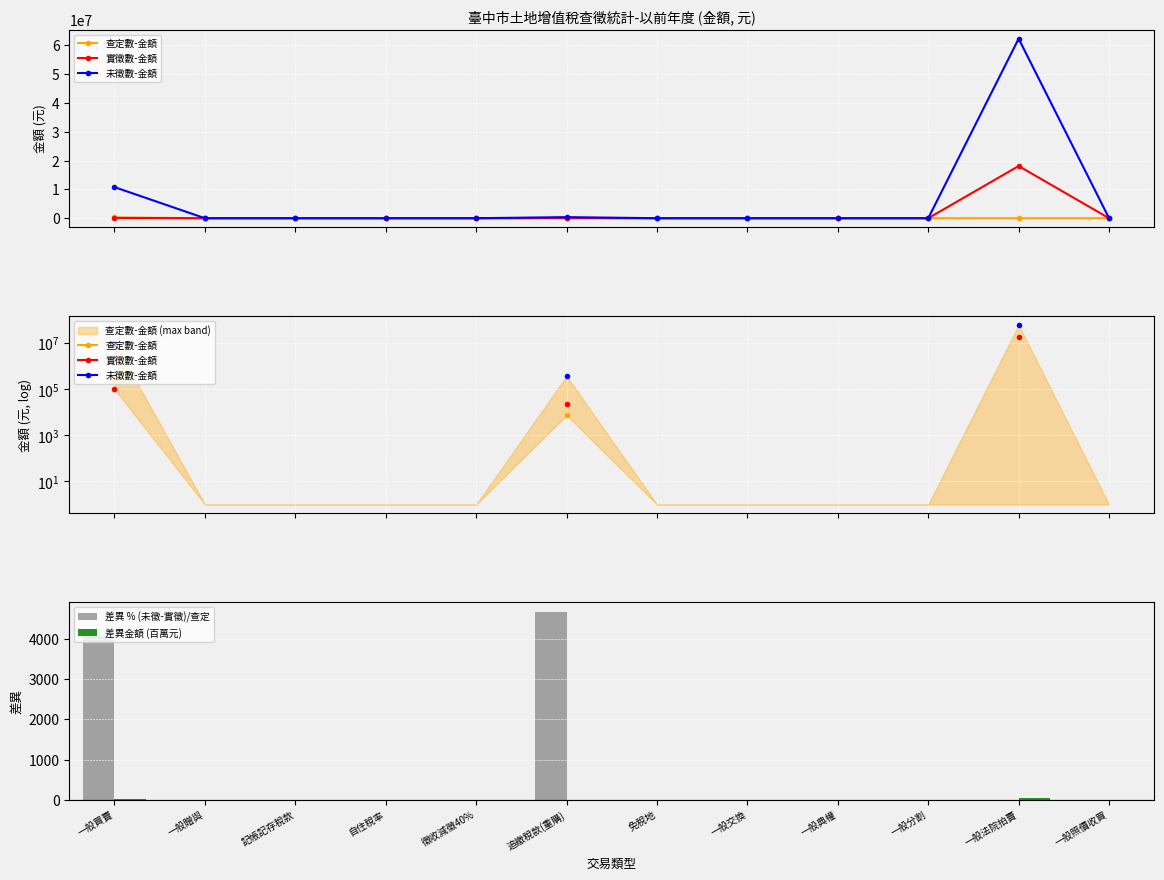

At which category is the sum across all series the highest?

一般買賣